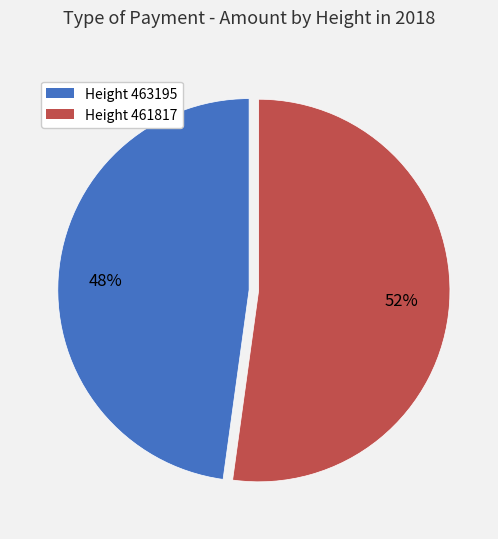

The Height 463195 slice represents 56% of the pie. True or false?

False